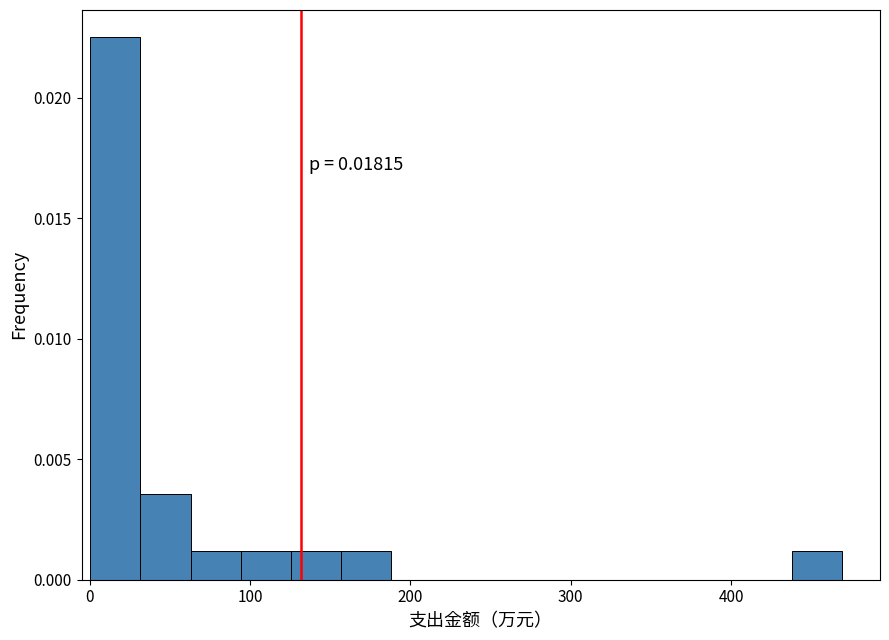

Around what value on the x-axis is the tallest bar? Give the approximate position of its centre, as read against the axis.

20